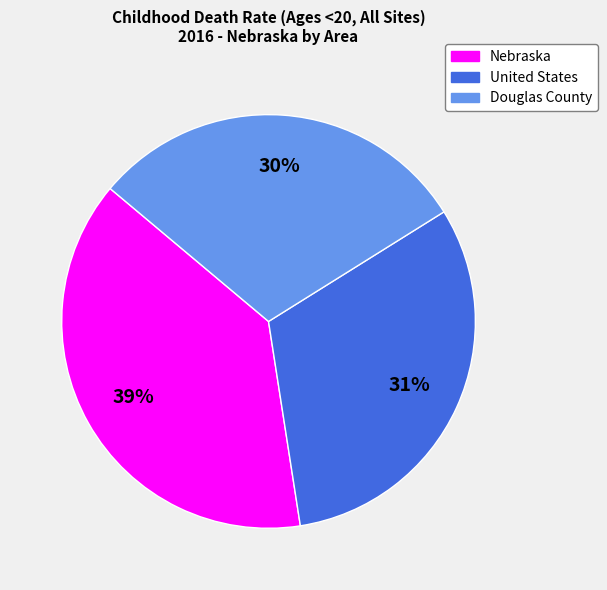

How many slices are in this pie chart?

3